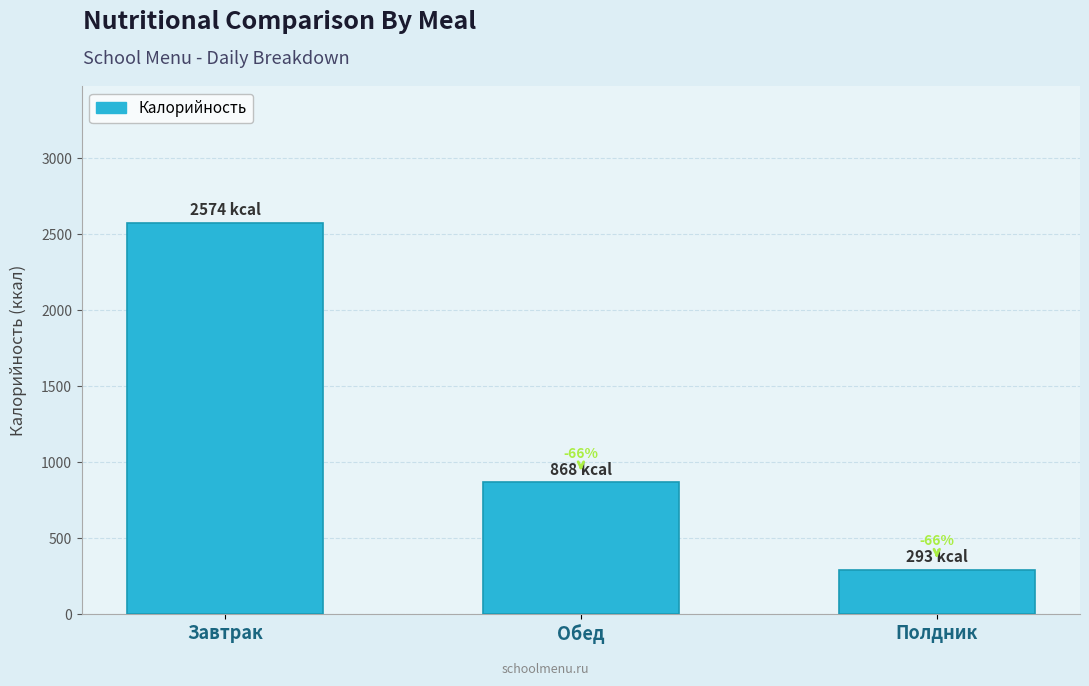

Rank the categories by value from lowest to highest.

Полдник, Обед, Завтрак